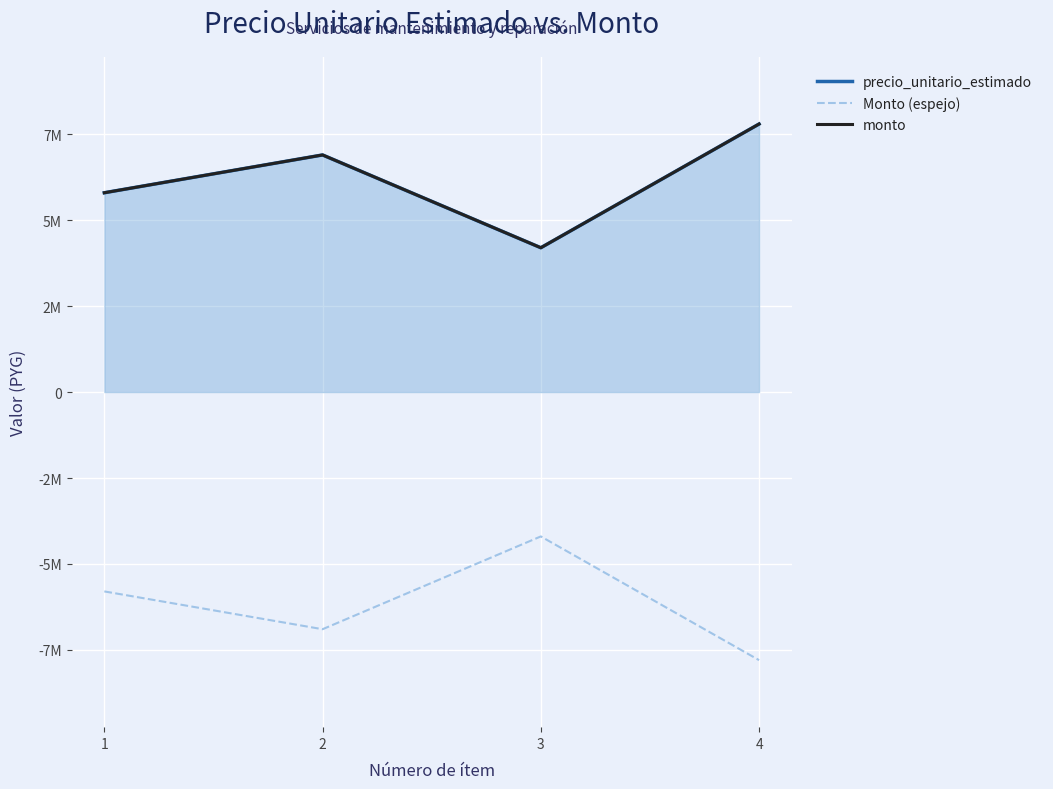

What is the value of the monto point at the 4th from the left?

7800000